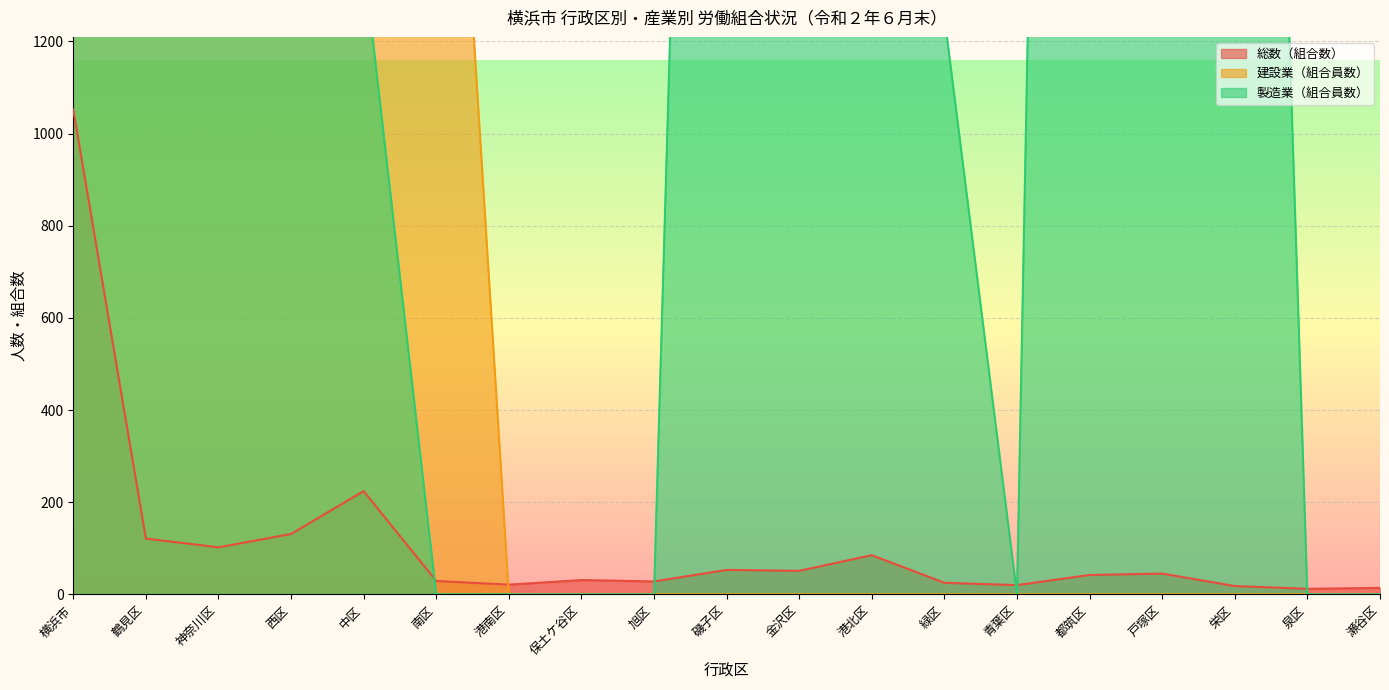

What is the maximum value for 総数（組合数）?

1052